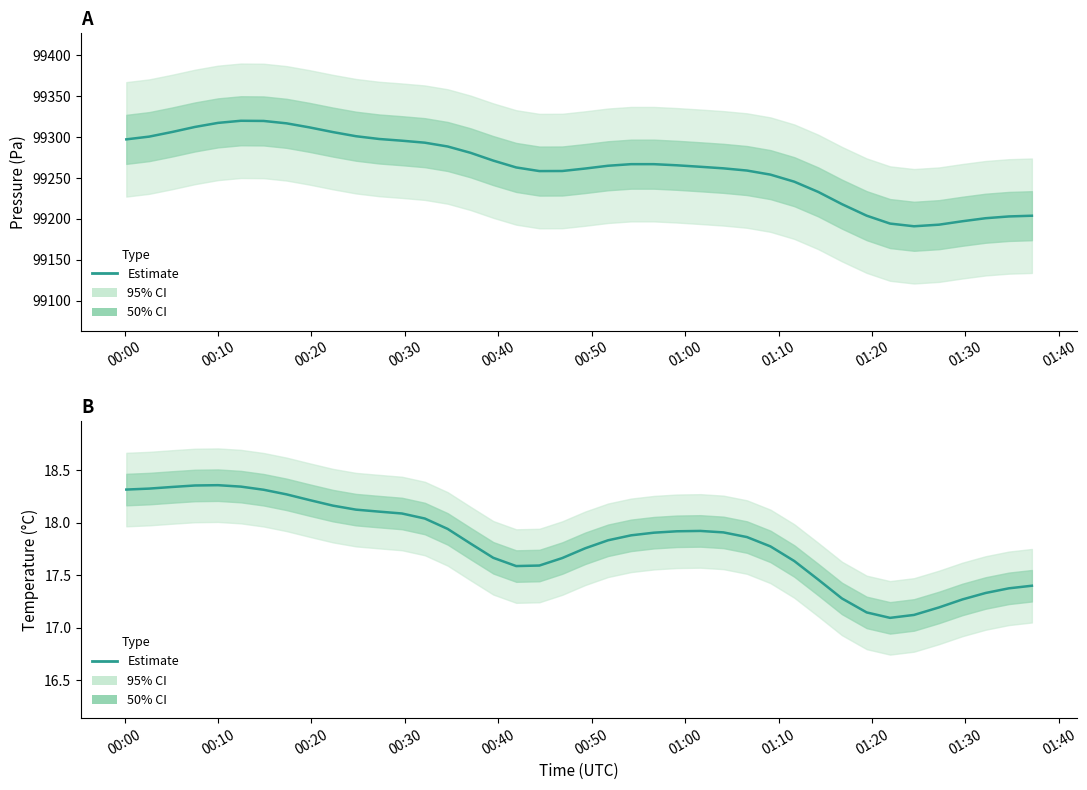

The value at 30 is 10.7. True or false?

False